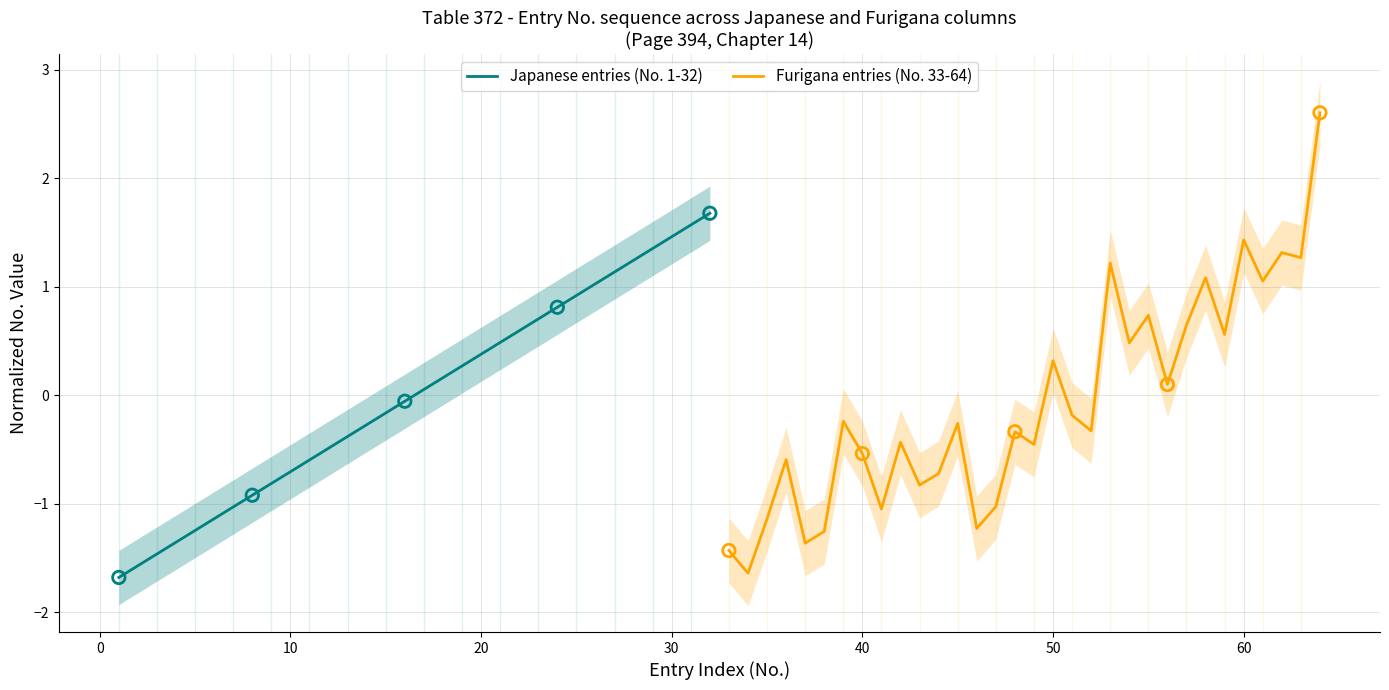

What is the maximum value for Japanese entries (No. 1-32)?

1.7